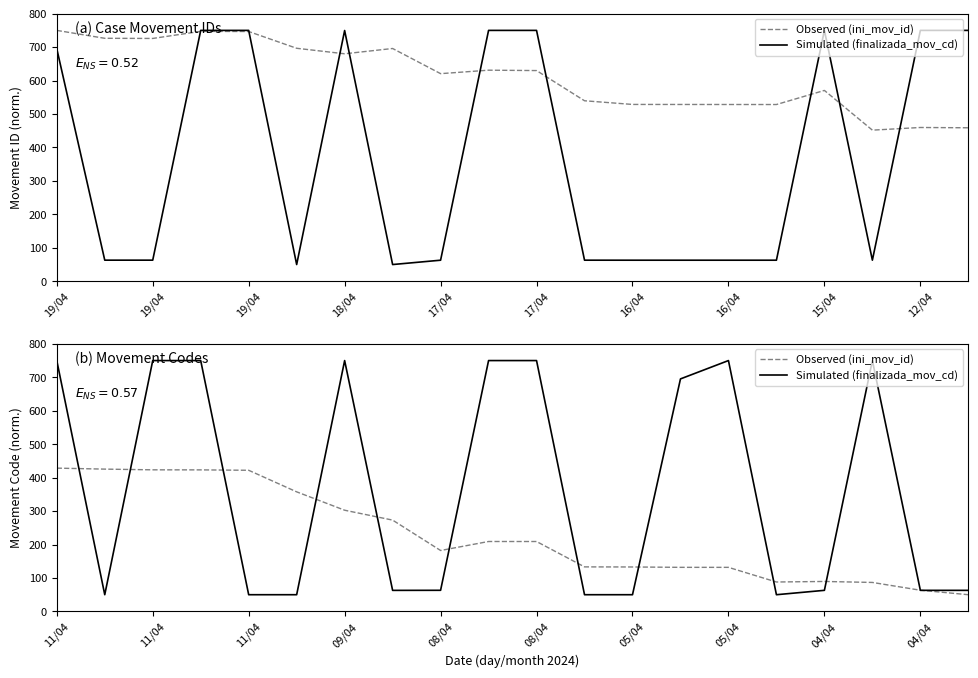

How many values in the Simulated (finalizada_mov_cd) series exceed 63?

13